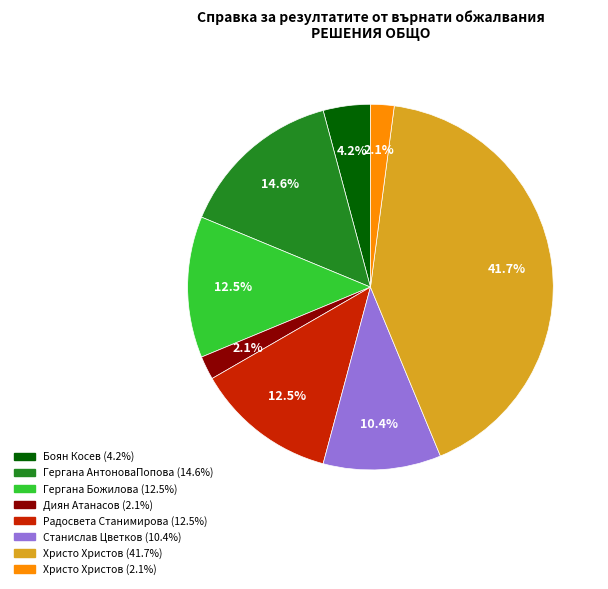

How many slices are in this pie chart?

8